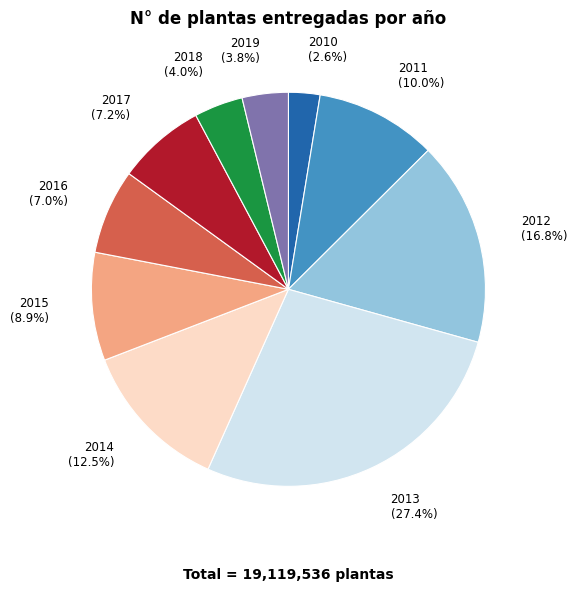

Is there any slice that represents more than half of the pie?

No